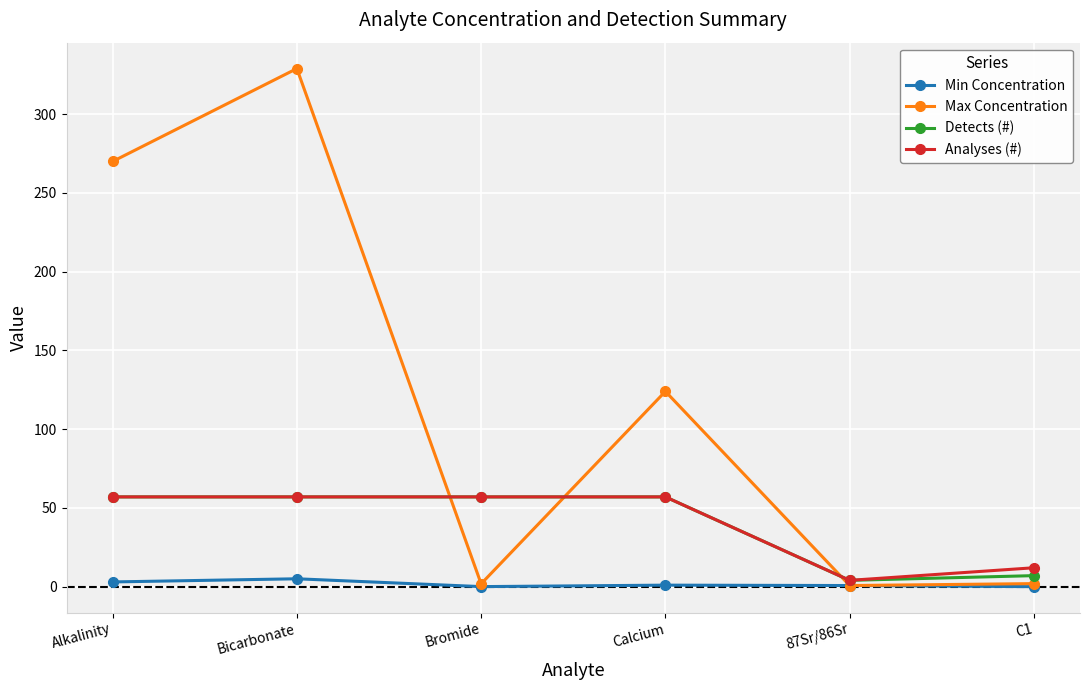

Does the chart have visible grid lines?

Yes